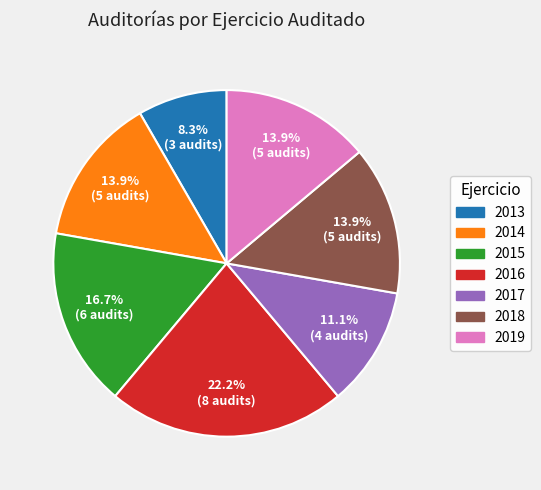

Count the number of slices in the pie.

7